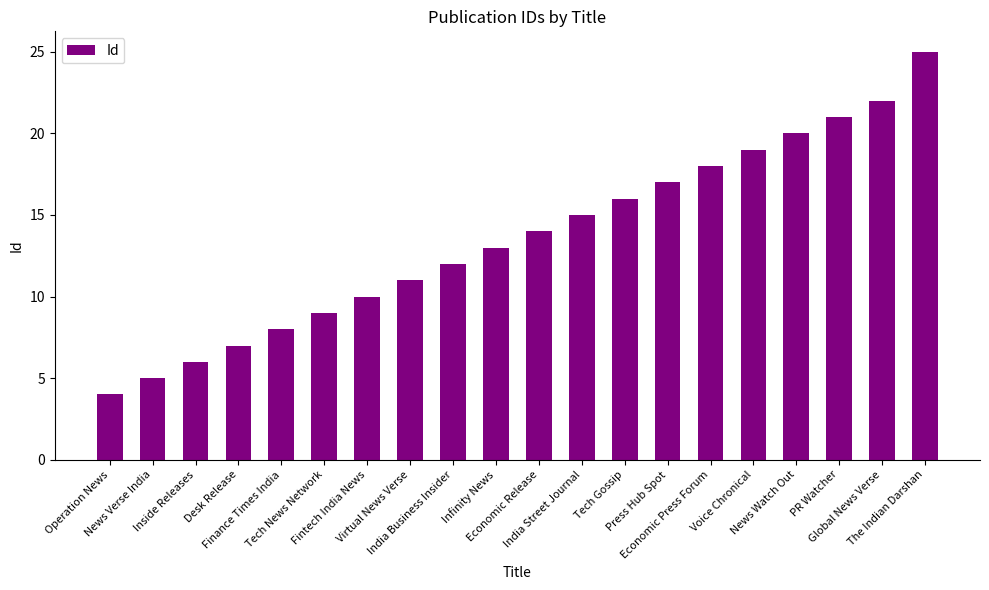

List the labels in order of value, smallest first.

Operation News, News Verse India, Inside Releases, Desk Release, Finance Times India, Tech News Network, Fintech India News, Virtual News Verse, India Business Insider, Infinity News, Economic Release, India Street Journal, Tech Gossip, Press Hub Spot, Economic Press Forum, Voice Chronical, News Watch Out, PR Watcher, Global News Verse, The Indian Darshan